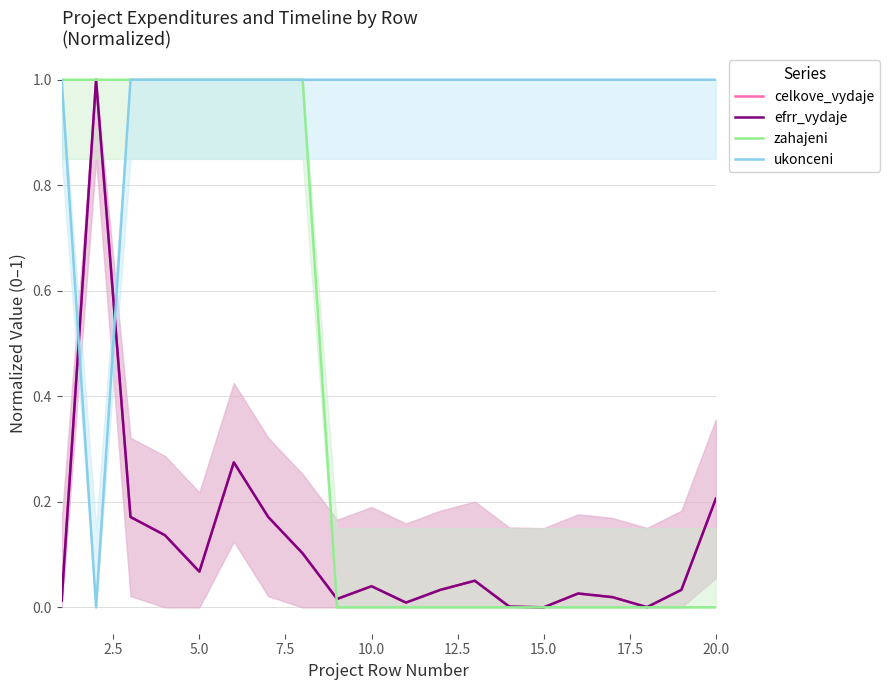

How many times do celkove_vydaje and zahajeni cross each other?

1